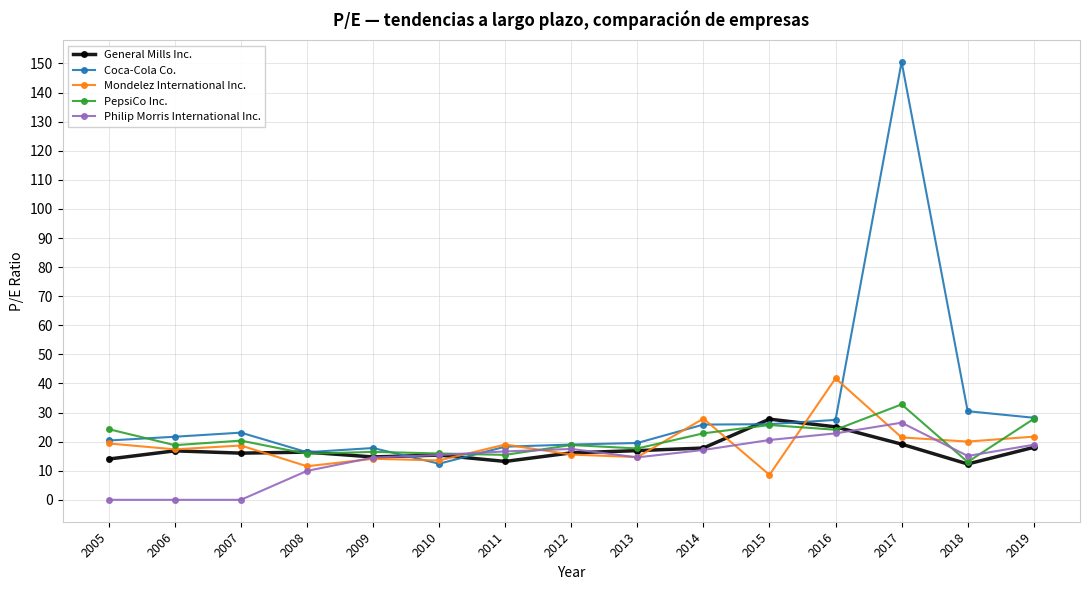

What is the value of the PepsiCo Inc. point at the 3rd from the left?

20.4